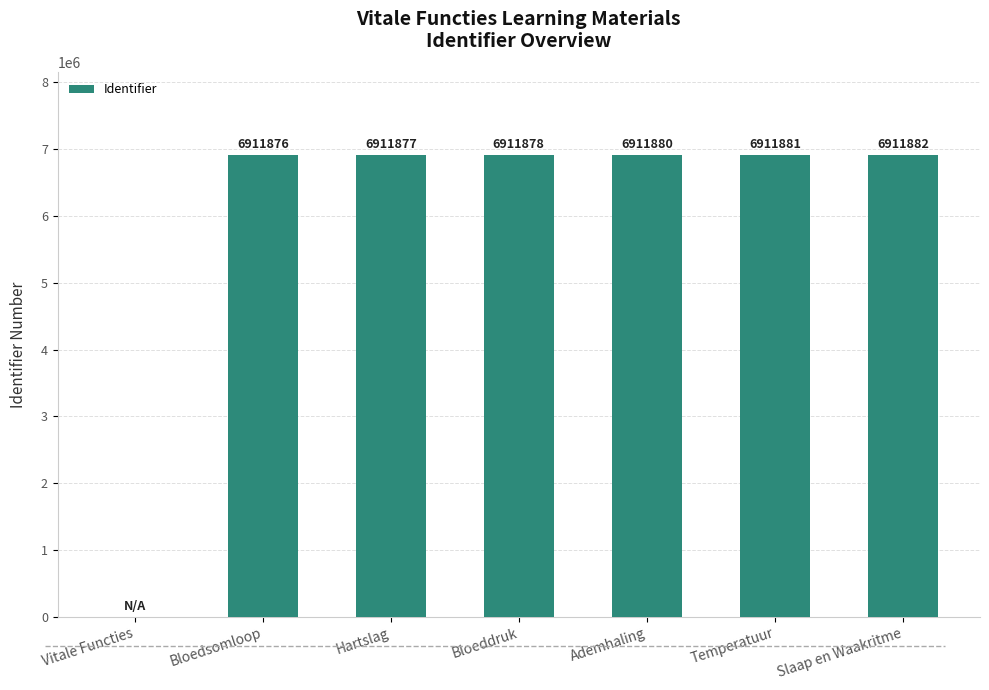

Reading left to right, what are all the values shown in this chart?

Vitale Functies=0	Bloedsomloop=6911876	Hartslag=6911877	Bloeddruk=6911878	Ademhaling=6911880	Temperatuur=6911881	Slaap en Waakritme=6911882